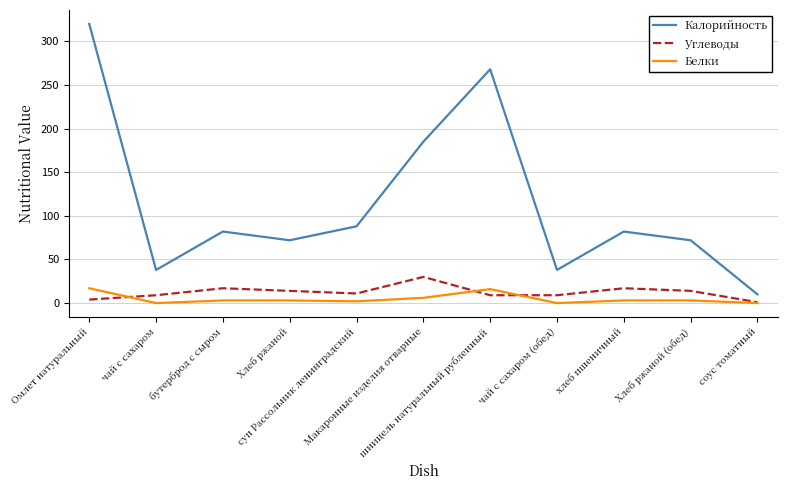

What is the sum of all Углеводы values?

135